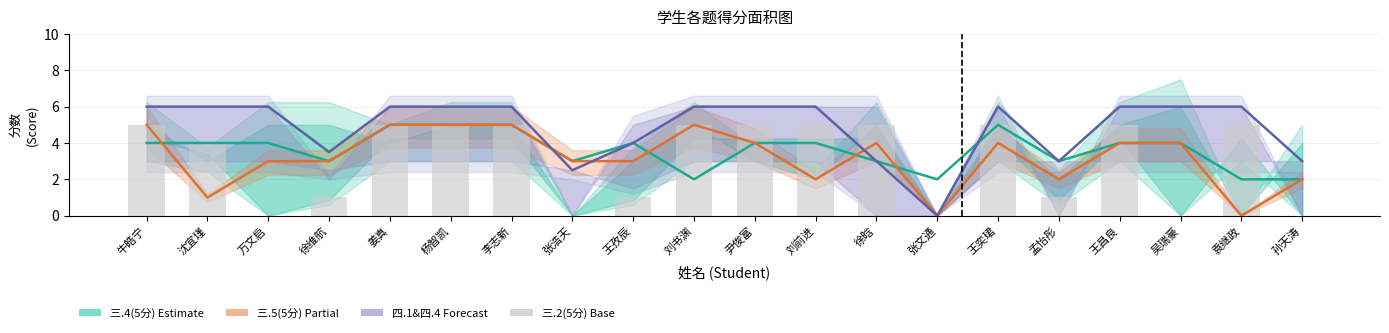

Which series changed the most between 牛皓宁 and 刘前进?

三.5(5分)